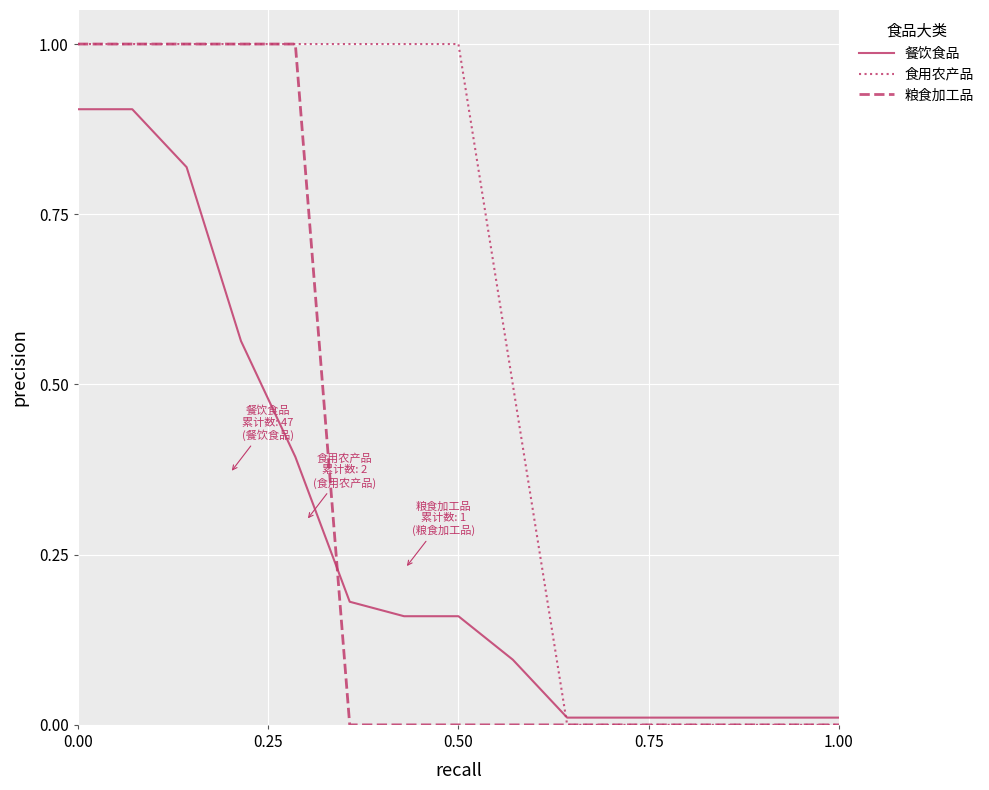

Rank the series by their average value, from lowest to highest.

餐饮食品, 粮食加工品, 食用农产品